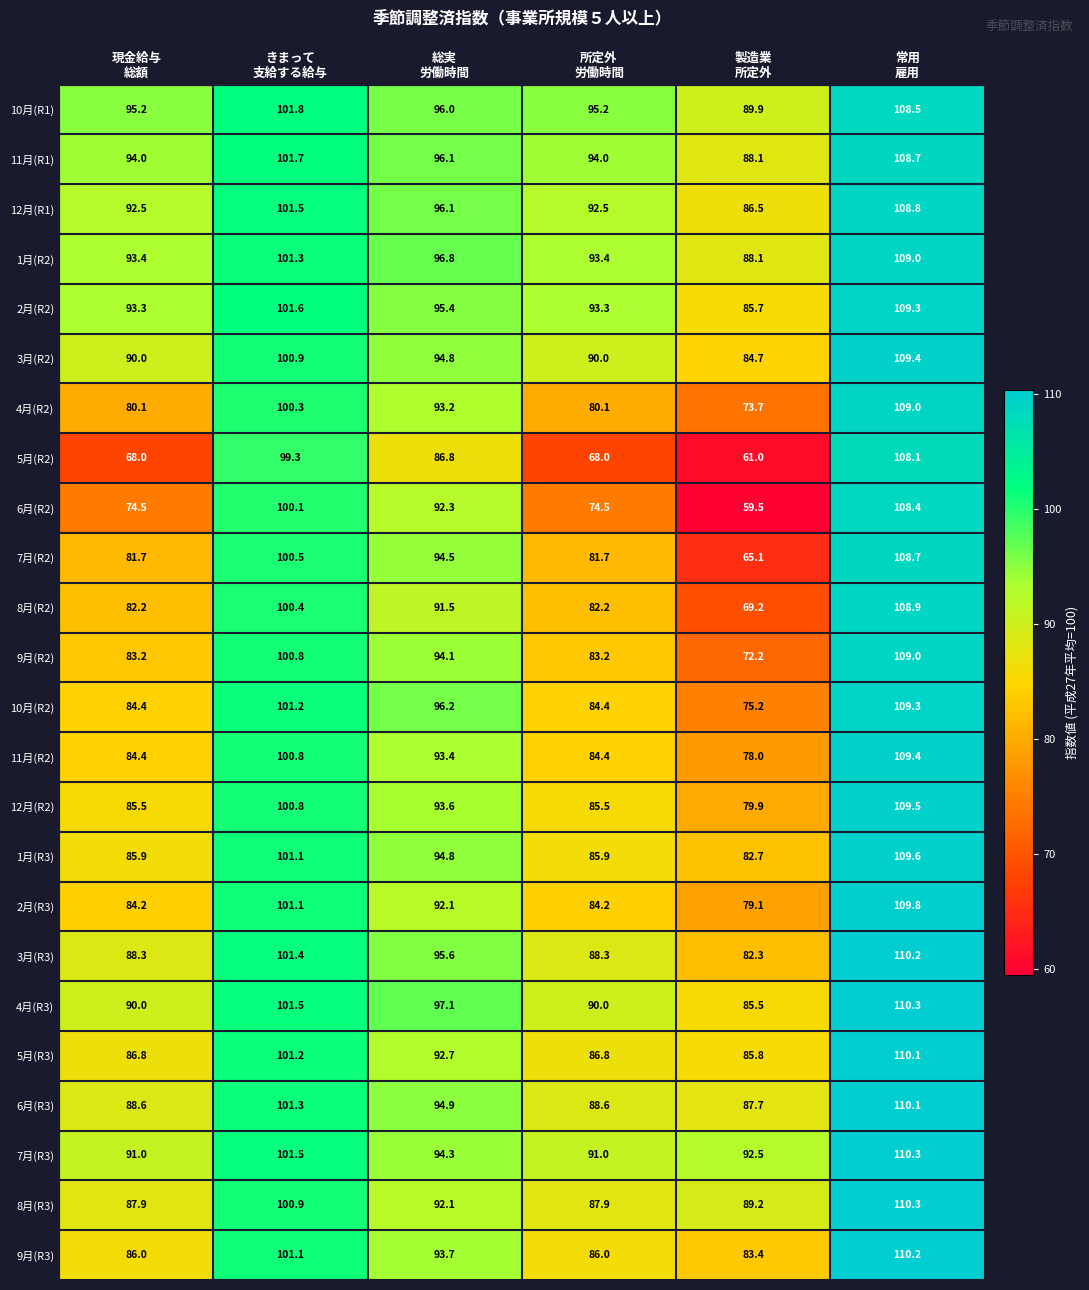

At how many categories does at least one series exceed 67?

6